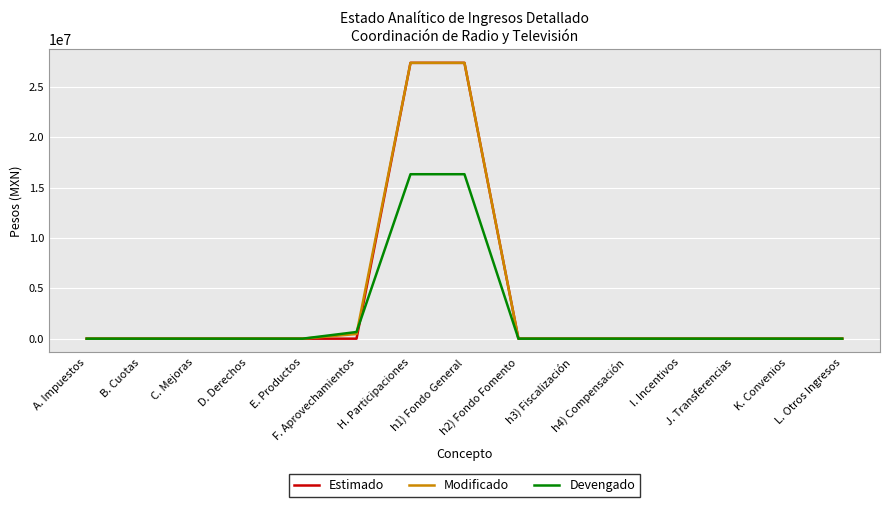

What is the highest value of the Modificado series?

27395606